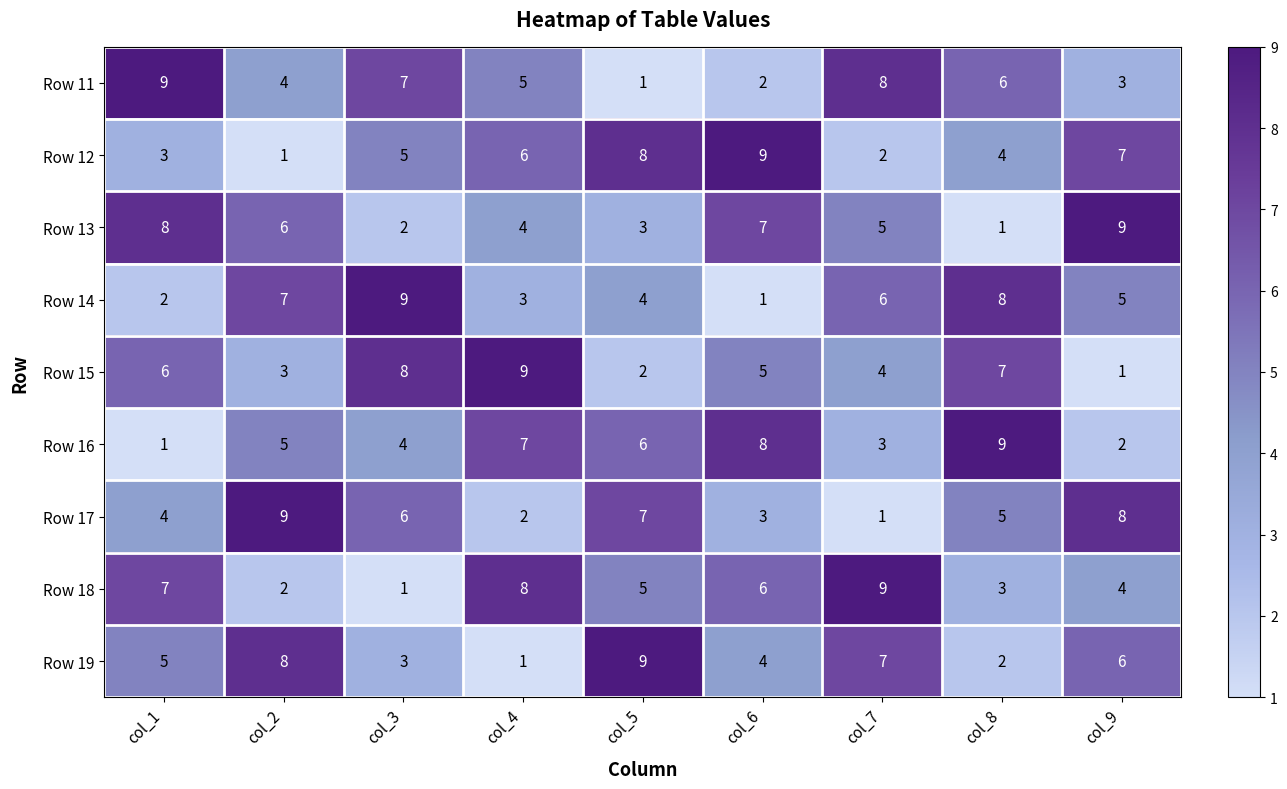

At col_9, list the series in order from smallest to largest.

Row 15, Row 16, Row 11, Row 18, Row 14, Row 19, Row 12, Row 17, Row 13